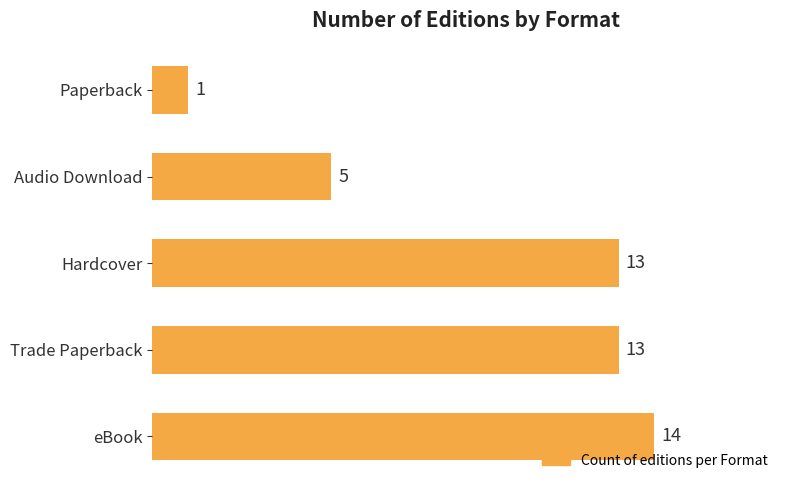

What is the difference between the maximum and minimum values?

13